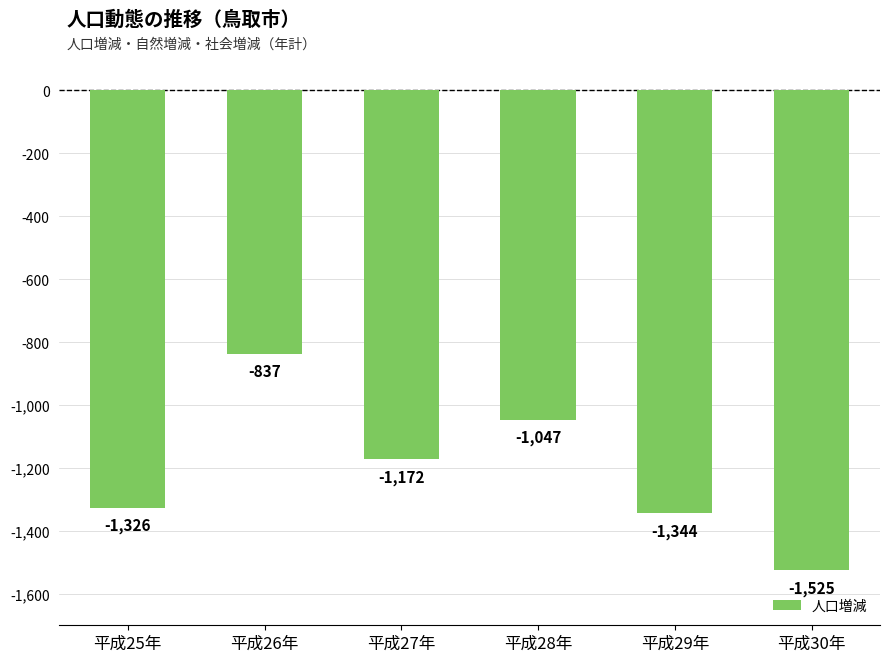

What is the difference between the maximum and minimum values?

688